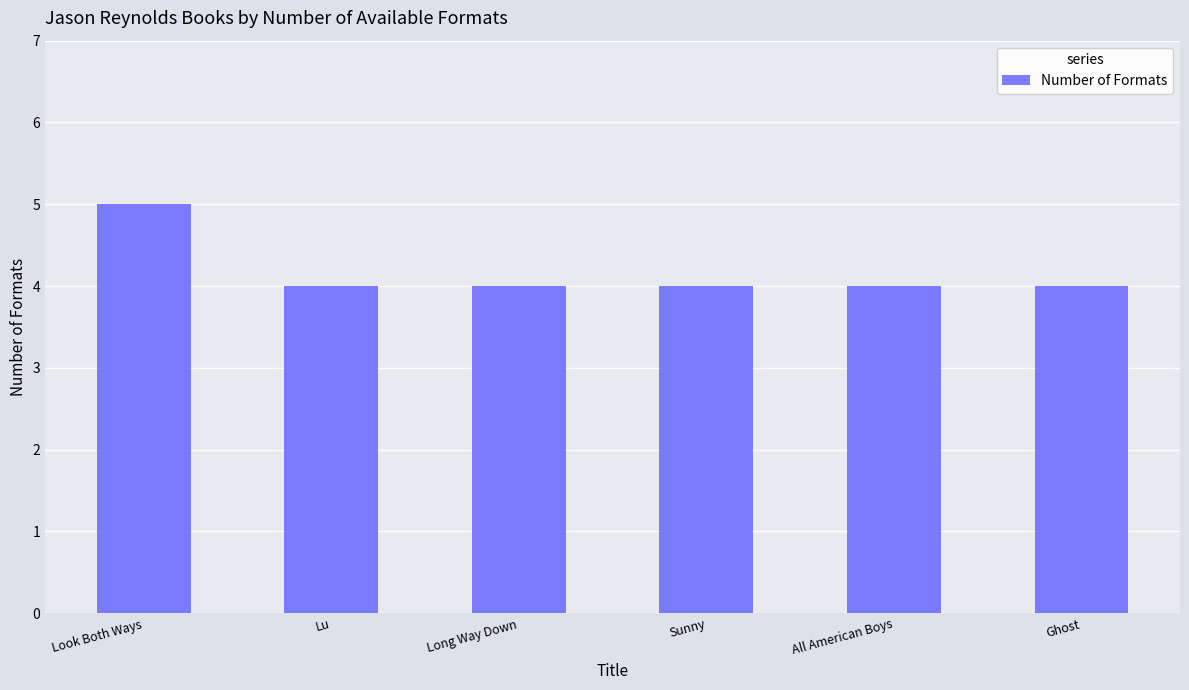

What is the value of the 6th bar from the left?

4